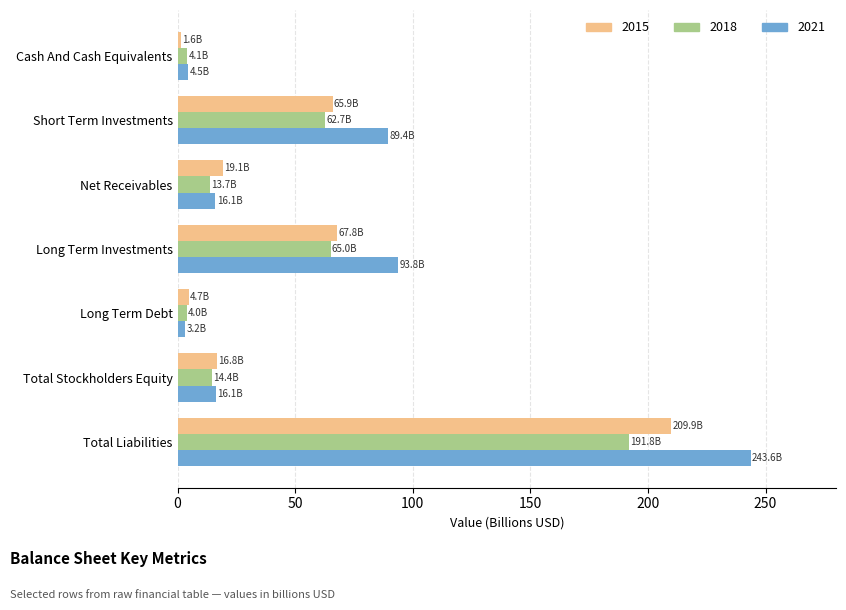

Which series has the widest spread of values?

2021